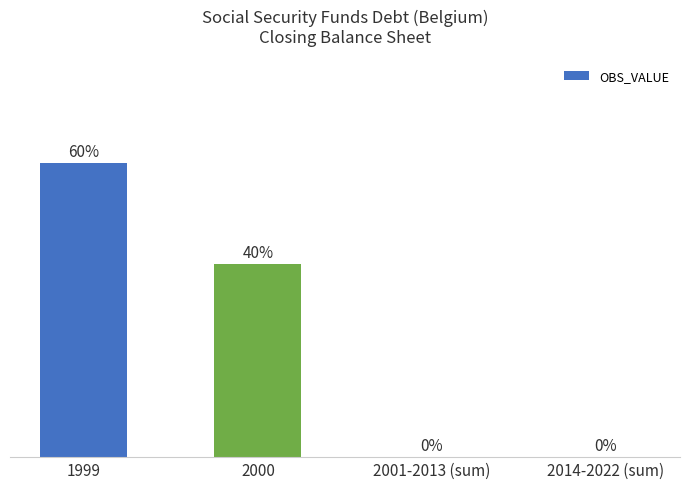

List the labels in order of value, smallest first.

2001-2013 (sum), 2014-2022 (sum), 2000, 1999